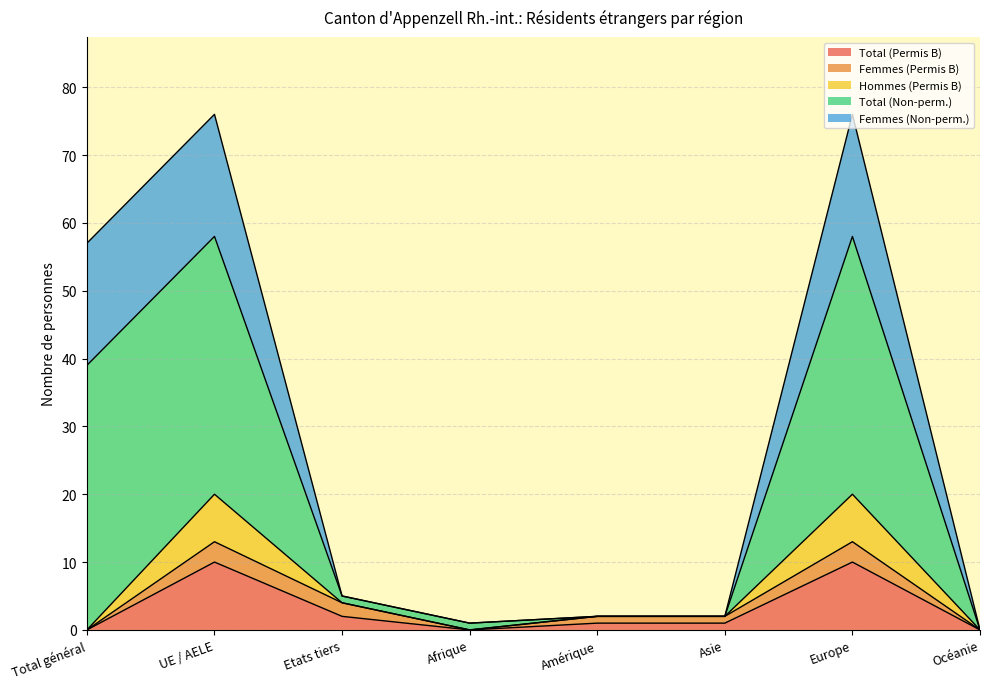

What are all the series names shown in the legend?

Total (Permis B), Femmes (Permis B), Hommes (Permis B), Total (Non-perm.), Femmes (Non-perm.)